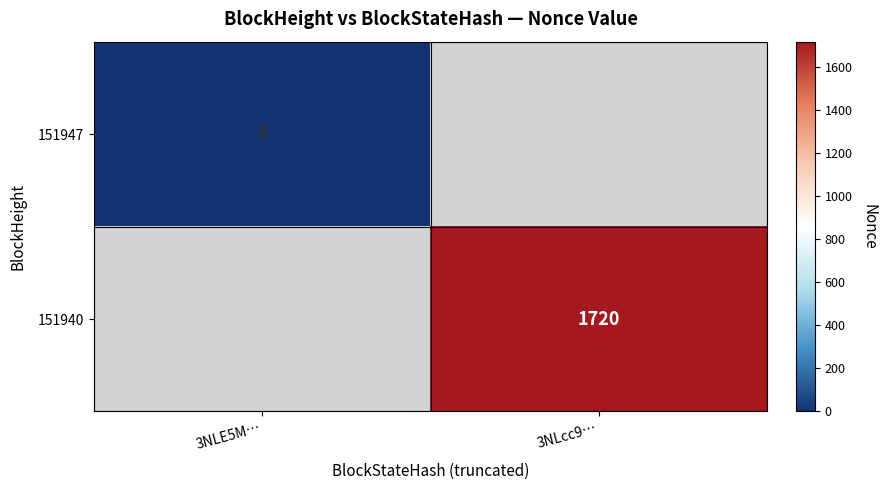

The value of 151940 at 3NLcc9… is 956. True or false?

False